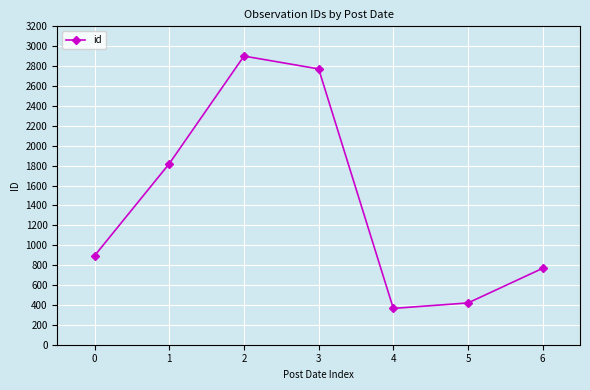

What is the change in value from 1 to 4?

-1455